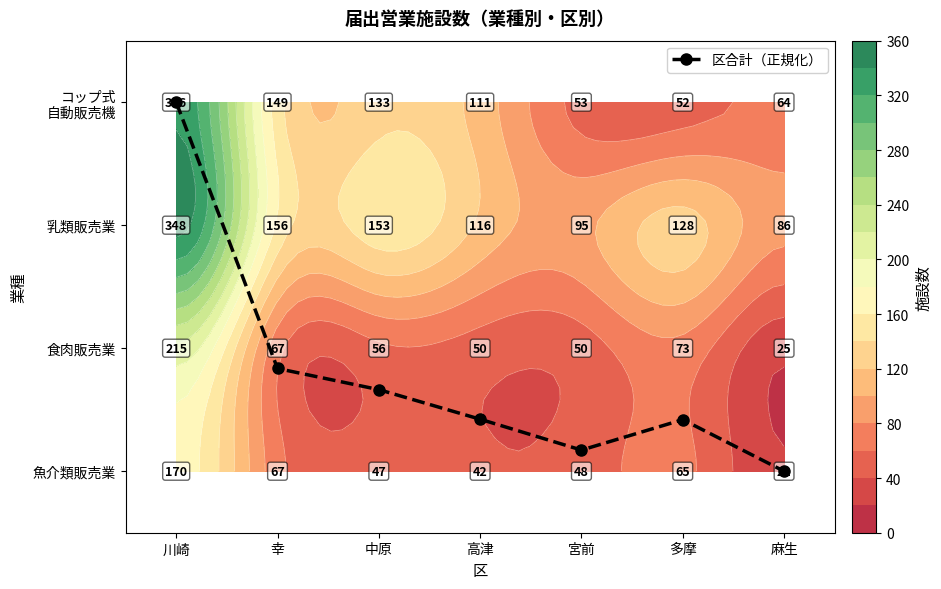

Reading left to right, what are all the values shown in this chart?

川崎=3.0	幸=0.8	中原=0.7	高津=0.4	宮前=0.2	多摩=0.4	麻生=0.0